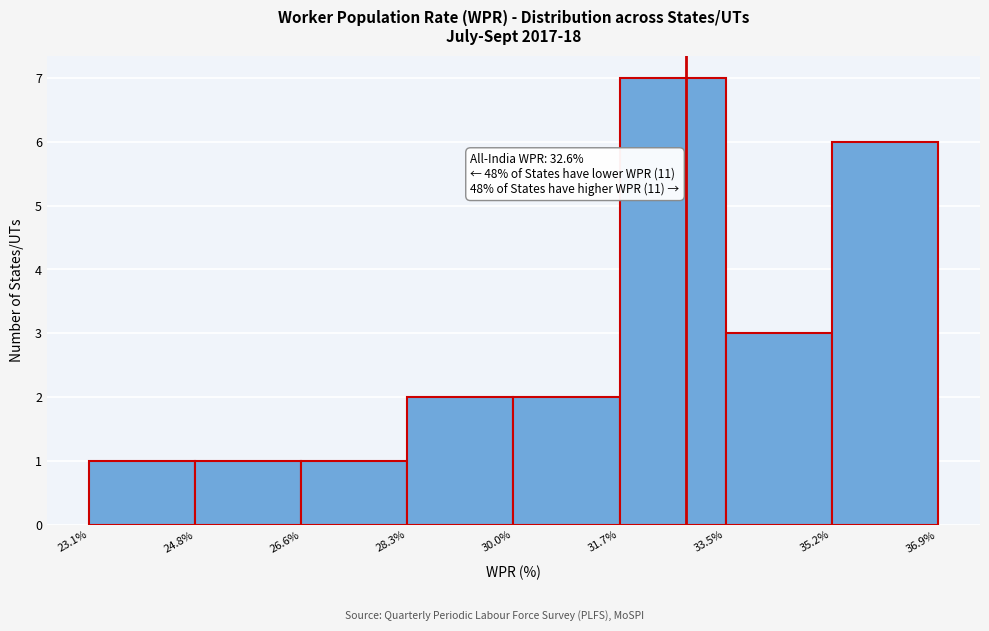

Over which range of the x-axis is the bar tallest?

31.7% to 33.5%